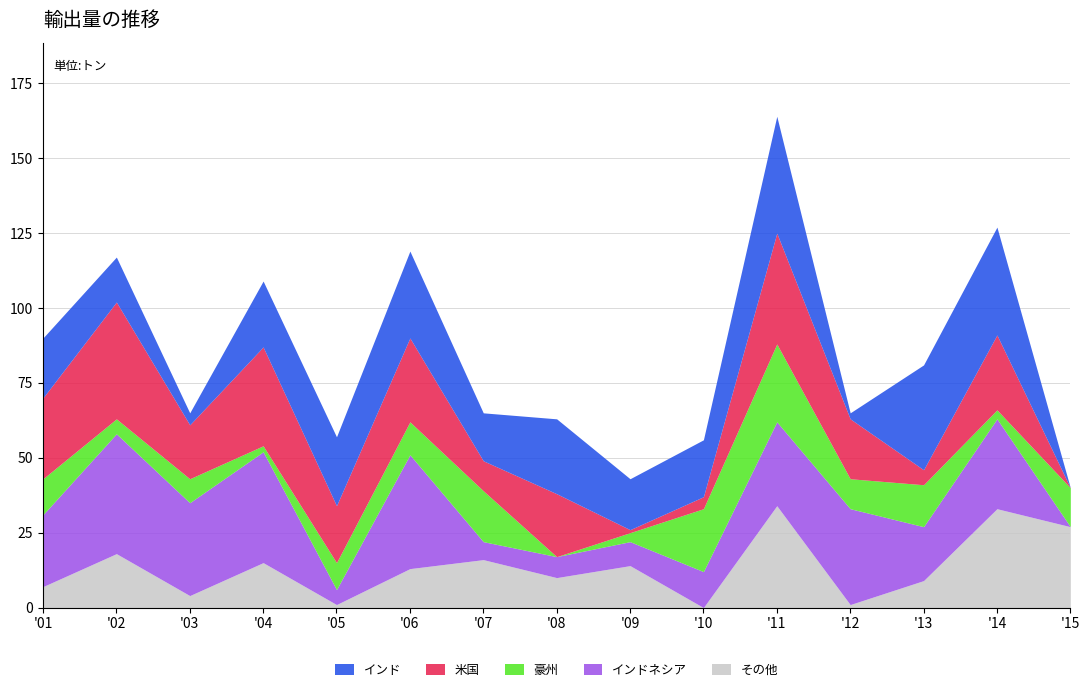

Rank the categories by Series_E value from lowest to highest.

10, 5, 12, 3, 1, 13, 8, 6, 9, 4, 7, 2, 15, 14, 11